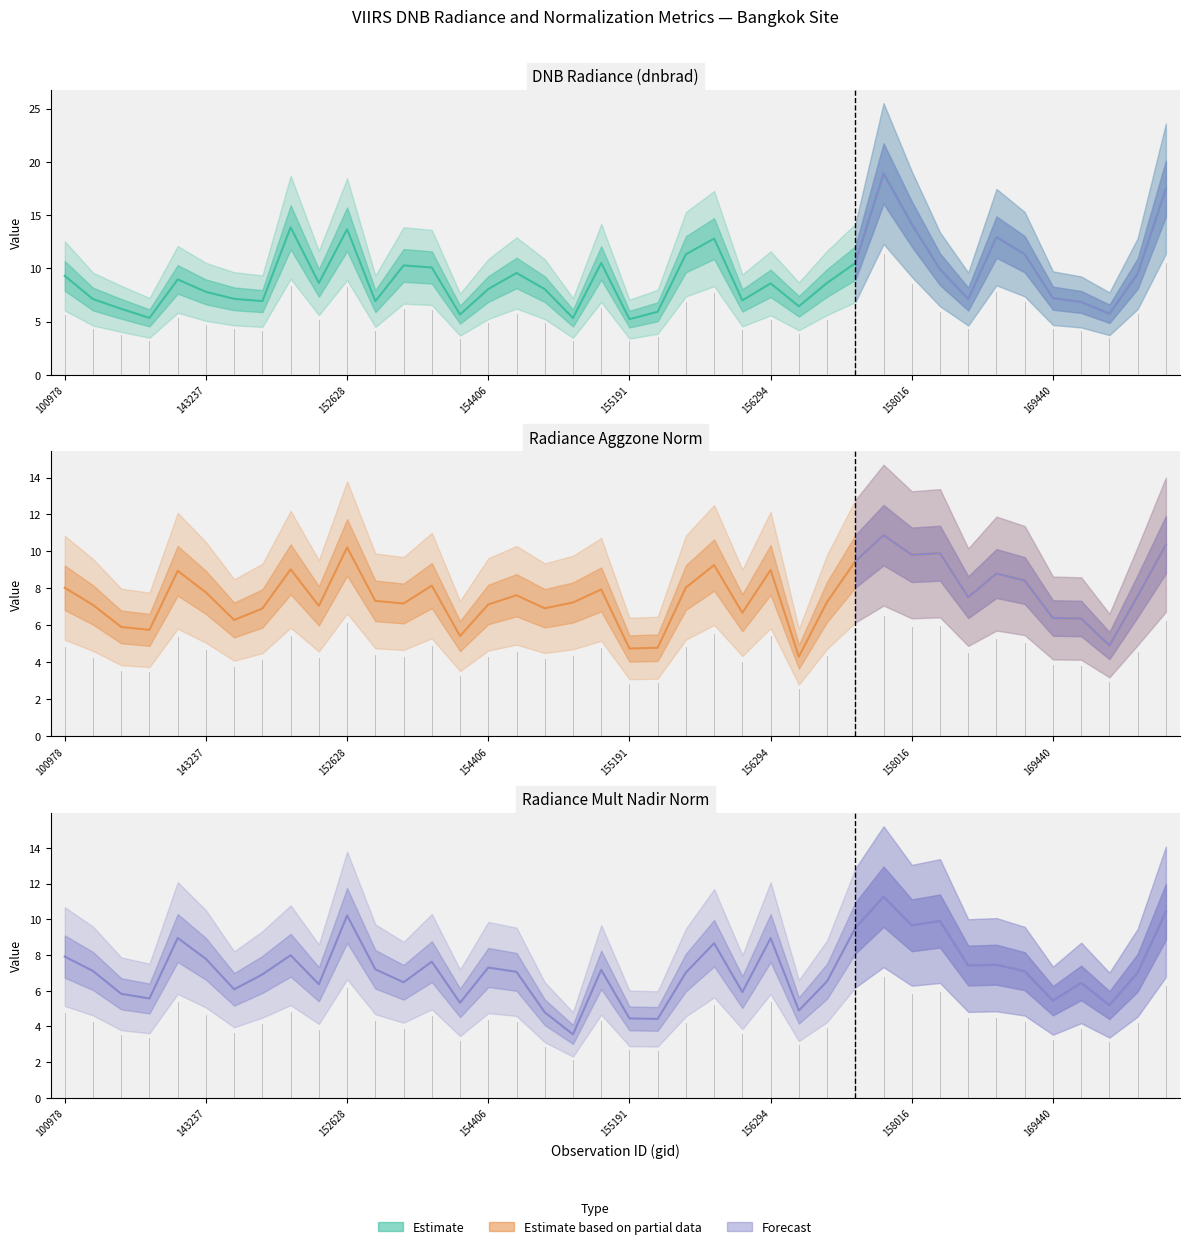

After their last crossing, which series has the higher values: dnbrad or rade9_aggzone_norm?

dnbrad